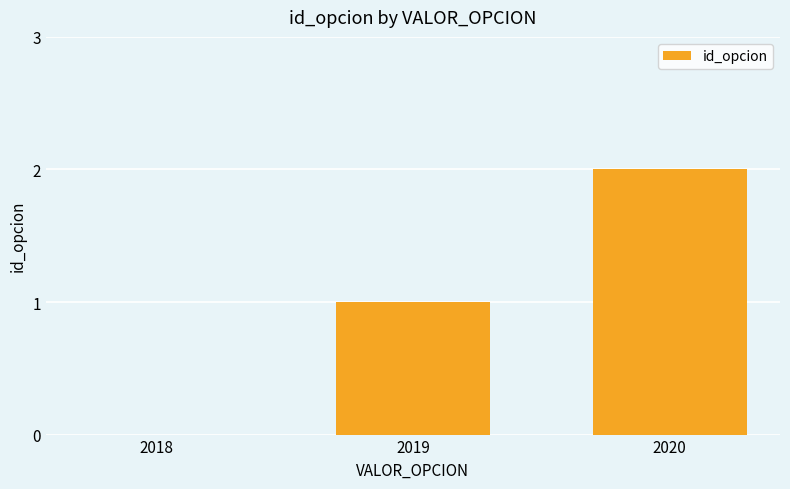

Reading right to left, what are all the values shown in this chart?

2020=2	2019=1	2018=0